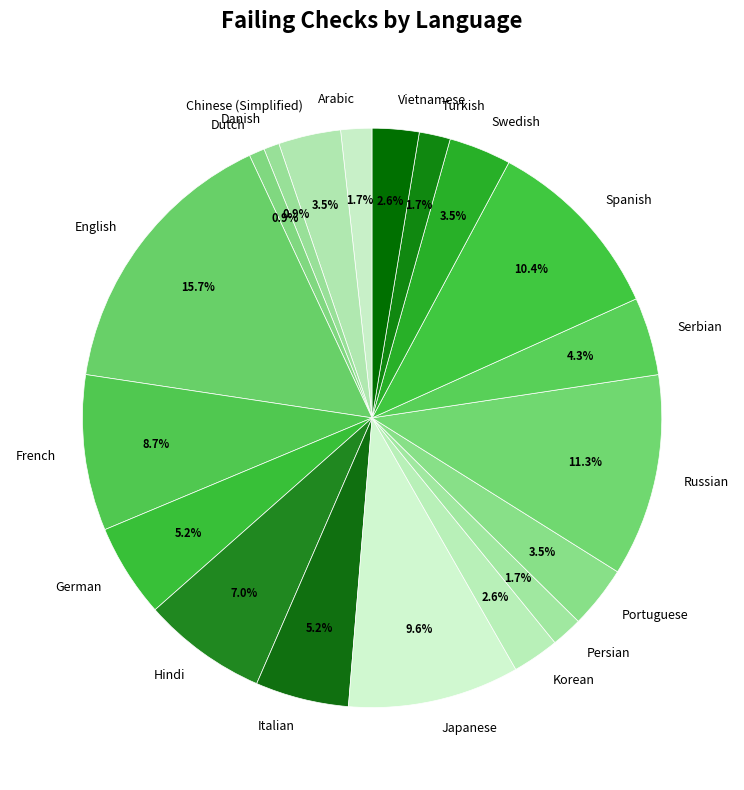

Which slice is the largest?

English